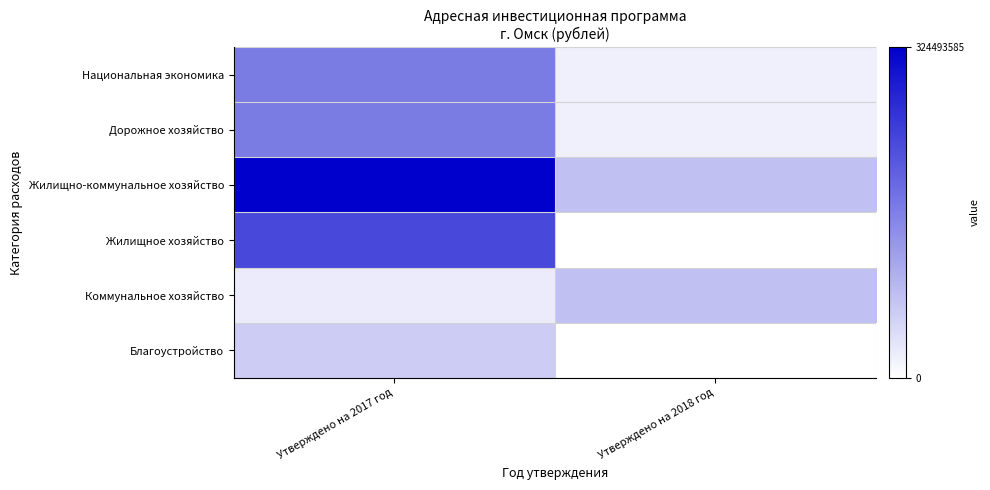

How many distinct data groups are displayed?

6